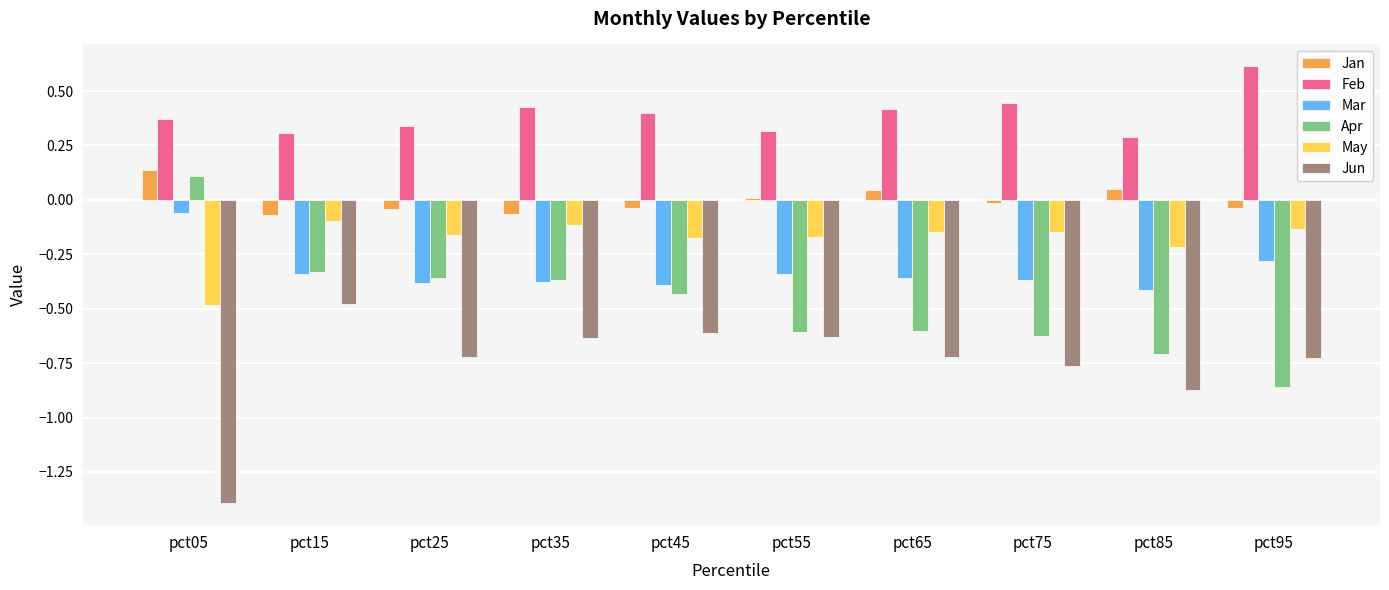

Between pct45 and pct95, which series saw the biggest shift?

Apr